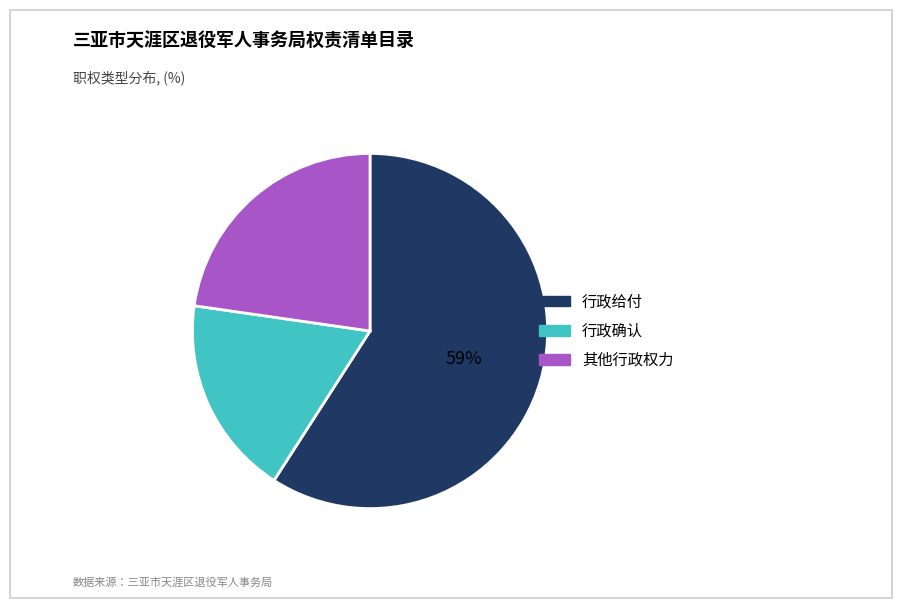

To the nearest percent, what is the average slice percentage?

33%